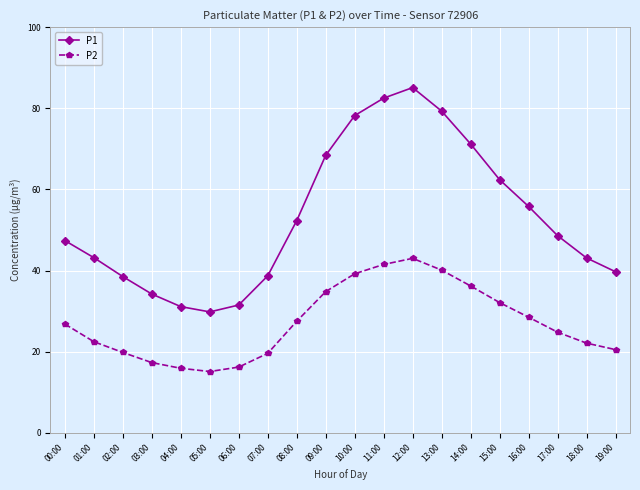

What is the sum of all P1 values?

1061.0